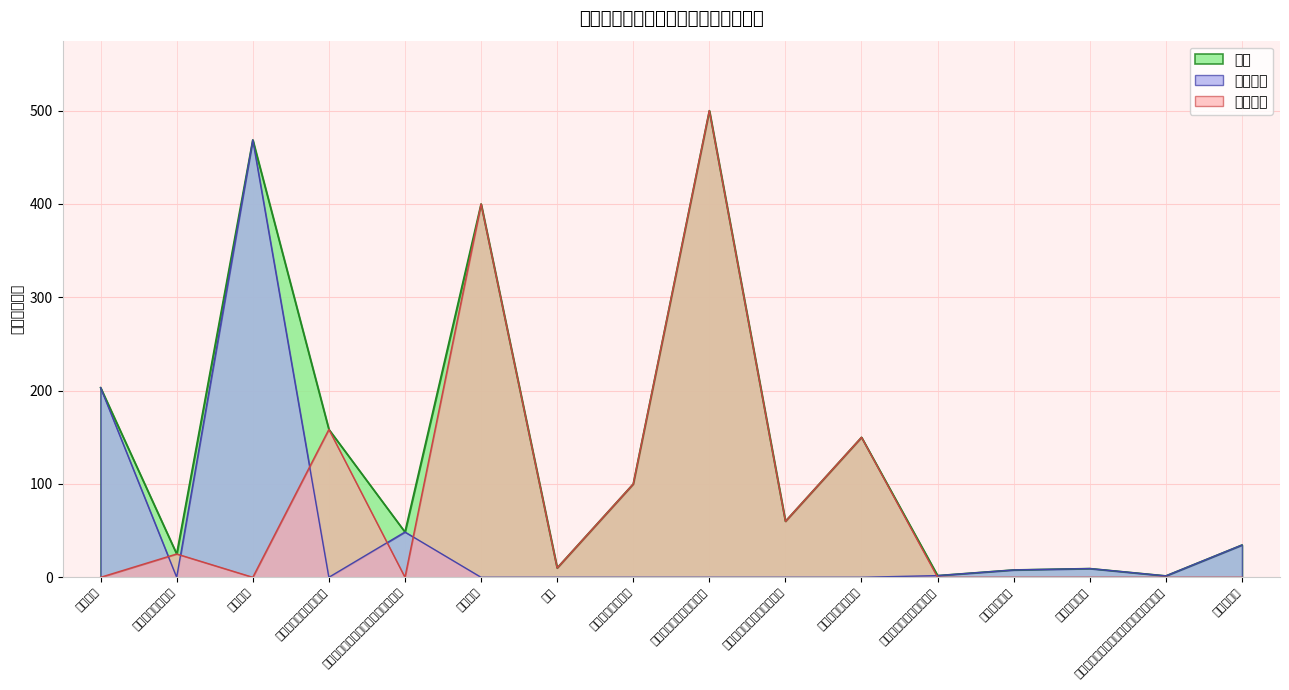

List the labels in order of 基本支出 value, smallest first.

一般行政管理事务, 其他民政管理事务支出, 老年福利, 殡葬, 其他社会福利支出, 农村最低生活保障金支出, 农村特困人员救助供养支出, 其他农村生活救助, 其他巩固脱贫攻坚成果衔接乡村振兴支出, 其他社会保障和就业支出, 行政单位医疗, 事业单位医疗, 住房公积金, 机关事业单位基本养老保险缴费支出, 行政运行, 机关服务